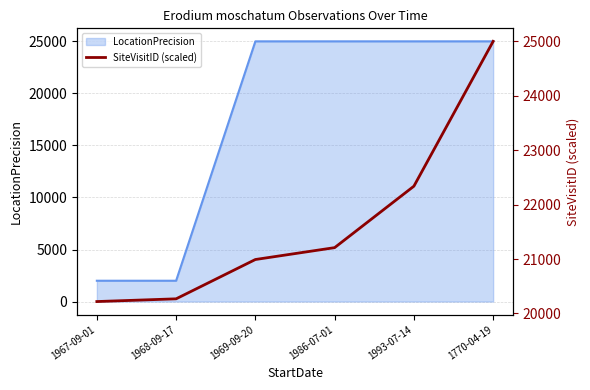

The value of LocationPrecision at 1770-04-19 is 42312. True or false?

False